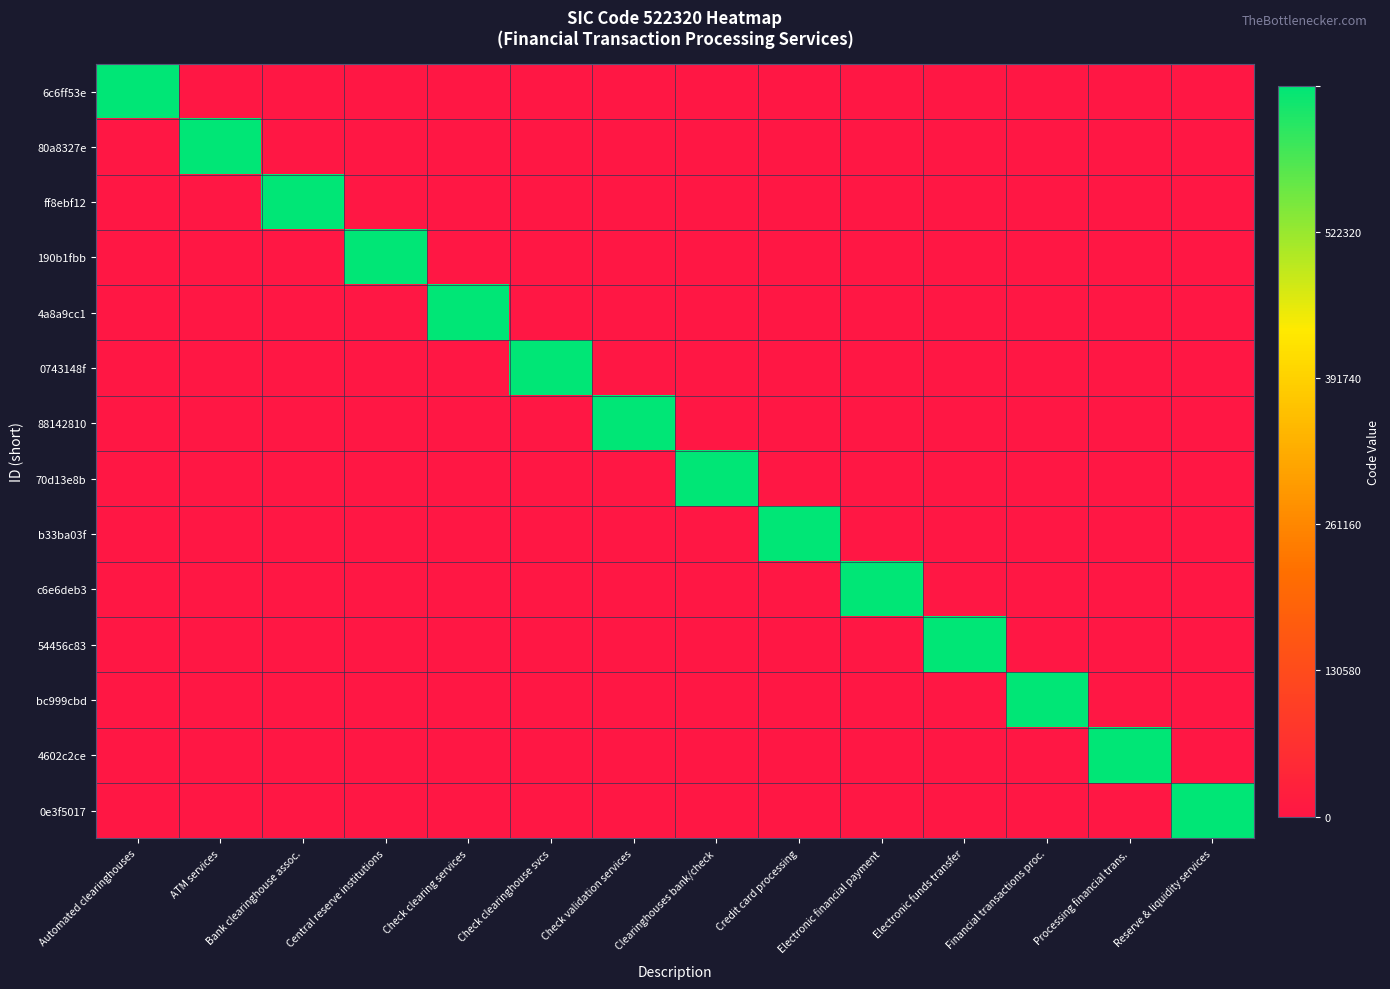

How many categories are shown in the chart?

14